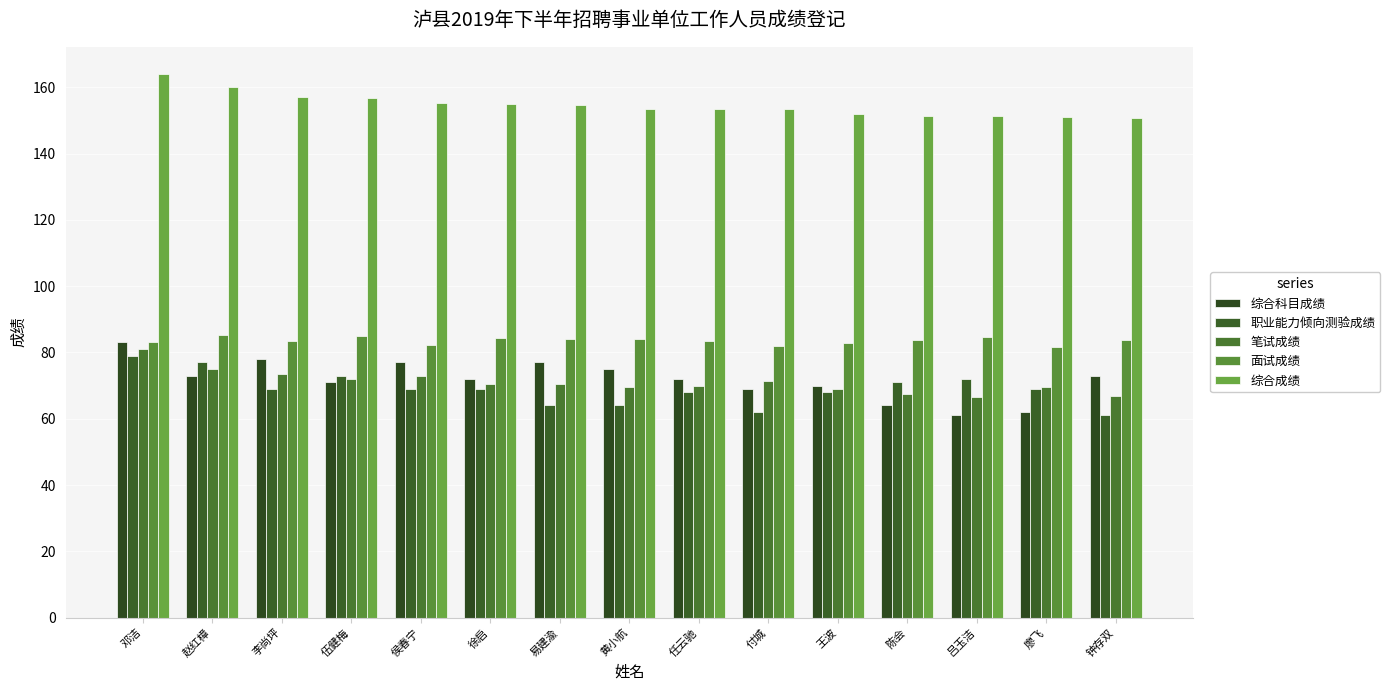

What is the difference between the second highest and second lowest values in the 综合科目成绩 series?

16.0